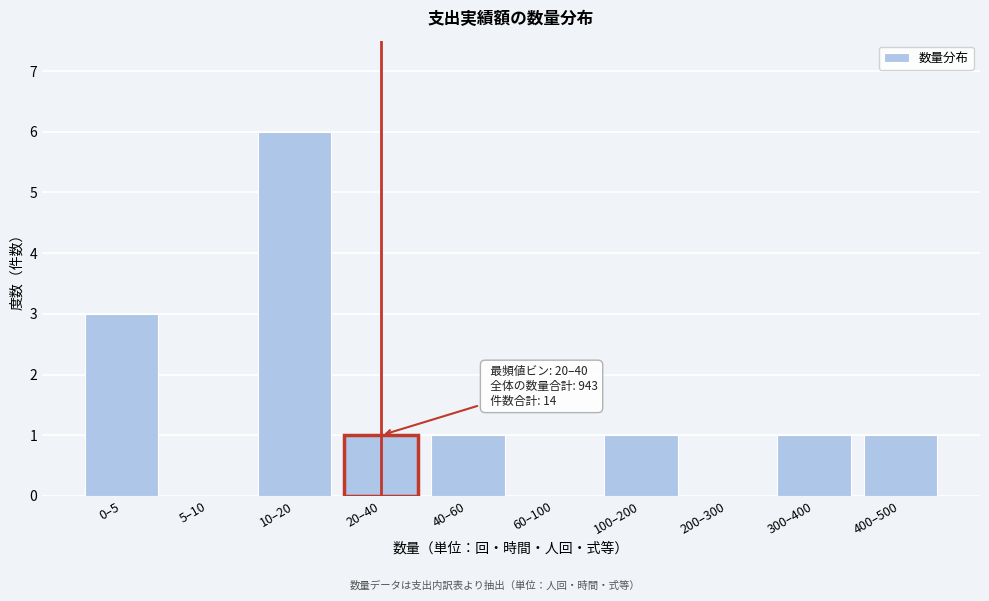

Reading left to right, list all the values displayed in this chart.

0–5=3	5–10=0	10–20=6	20–40=1	40–60=1	60–100=0	100–200=1	200–300=0	300–400=1	400–500=1